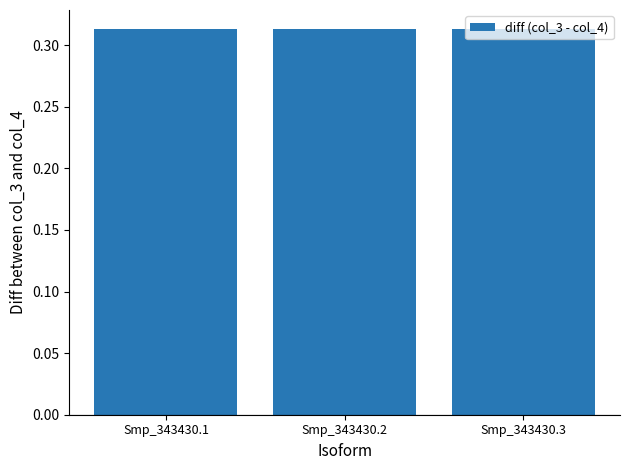

Is it true that col_3 equals 0.6 at Smp_343430.3?

False